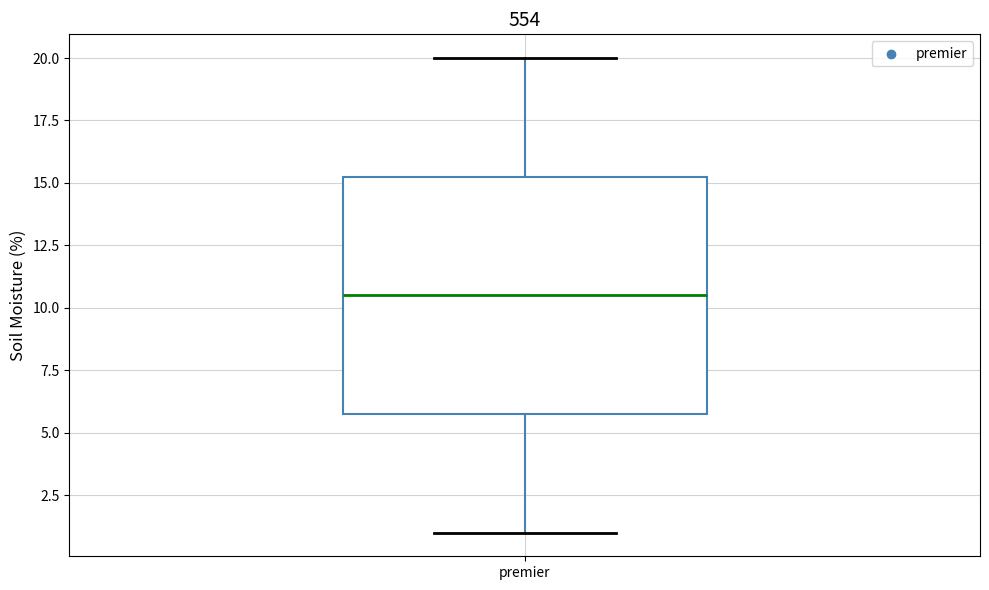

Transcribe this box plot: give where the median line is, the range the box spans, and where the two whiskers end, as read against the y-axis. The values are not printed on the chart, so give them approximately, as read against the axis.

median 10.5, box 6.0 to 15.5, whiskers 1.0 to 20.0